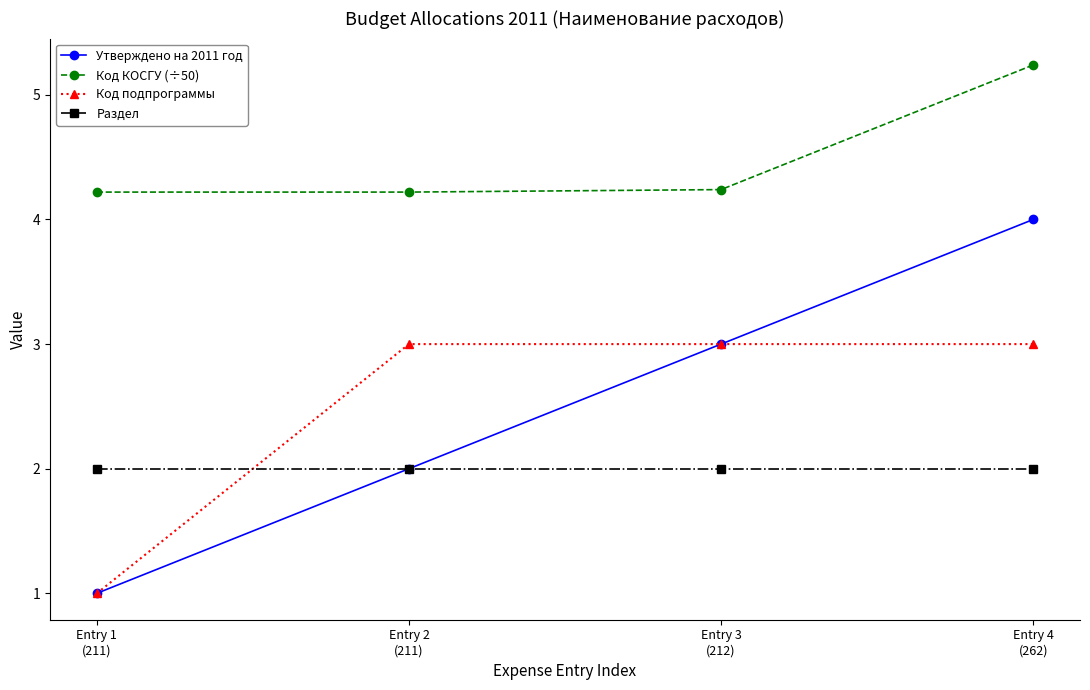

What is the spread (max minus min) of values at Entry 2
(211)?

2.2